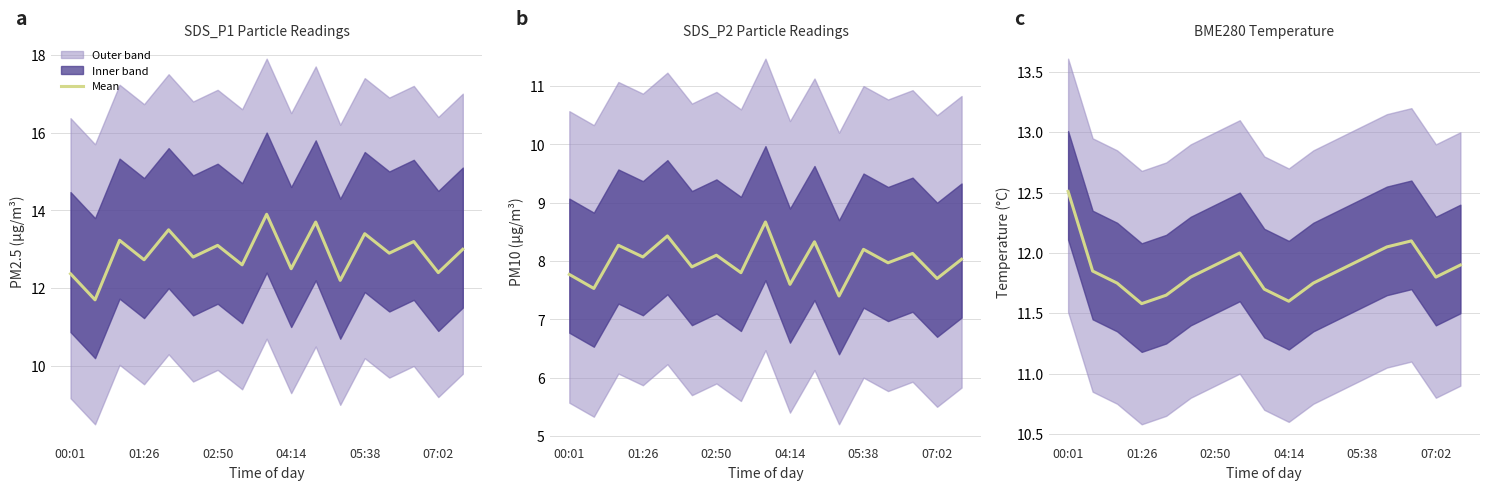

At which category does the chart reach its minimum across all series?

01:26